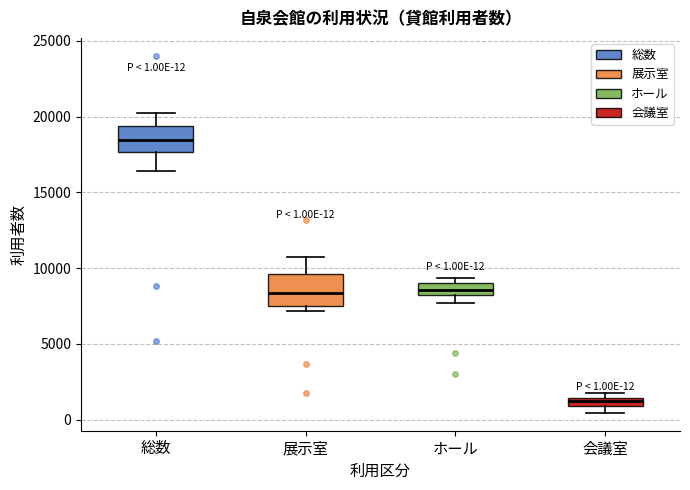

Which box's median line is the highest?

総数